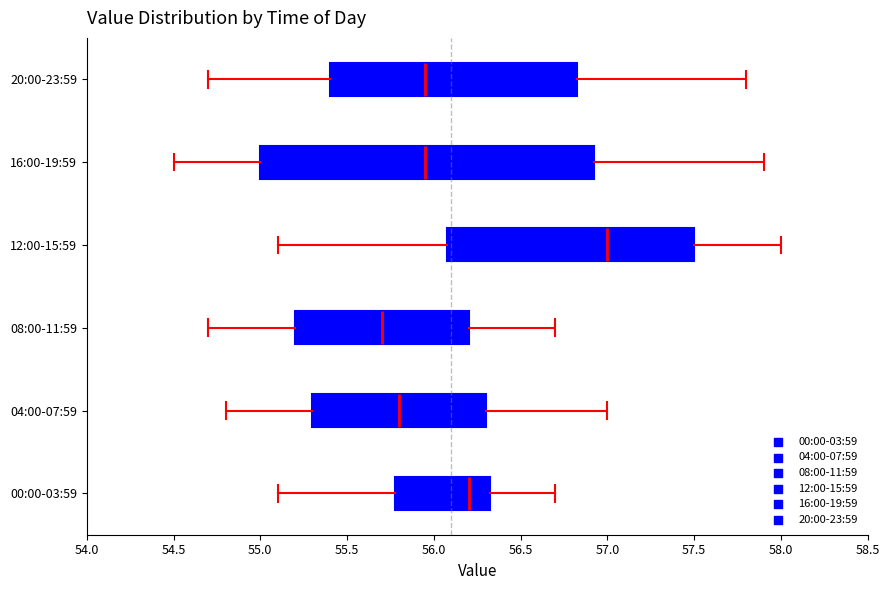

Which box's median line is the furthest to the right?

12:00-15:59